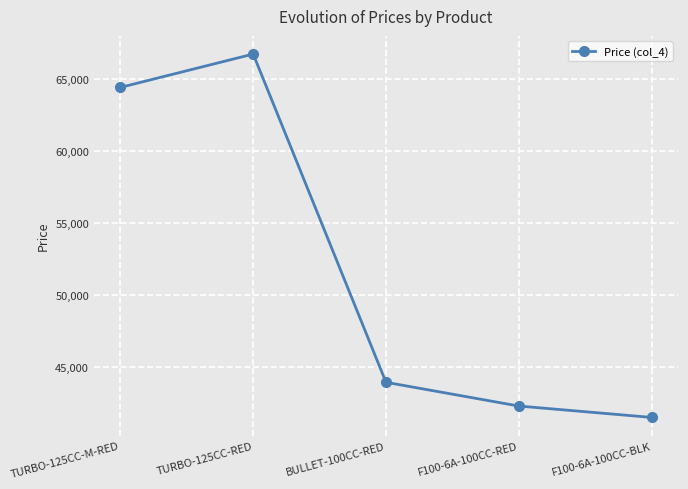

The chart shows a value of 42277.0 at F100-6A-100CC-RED. True or false?

True